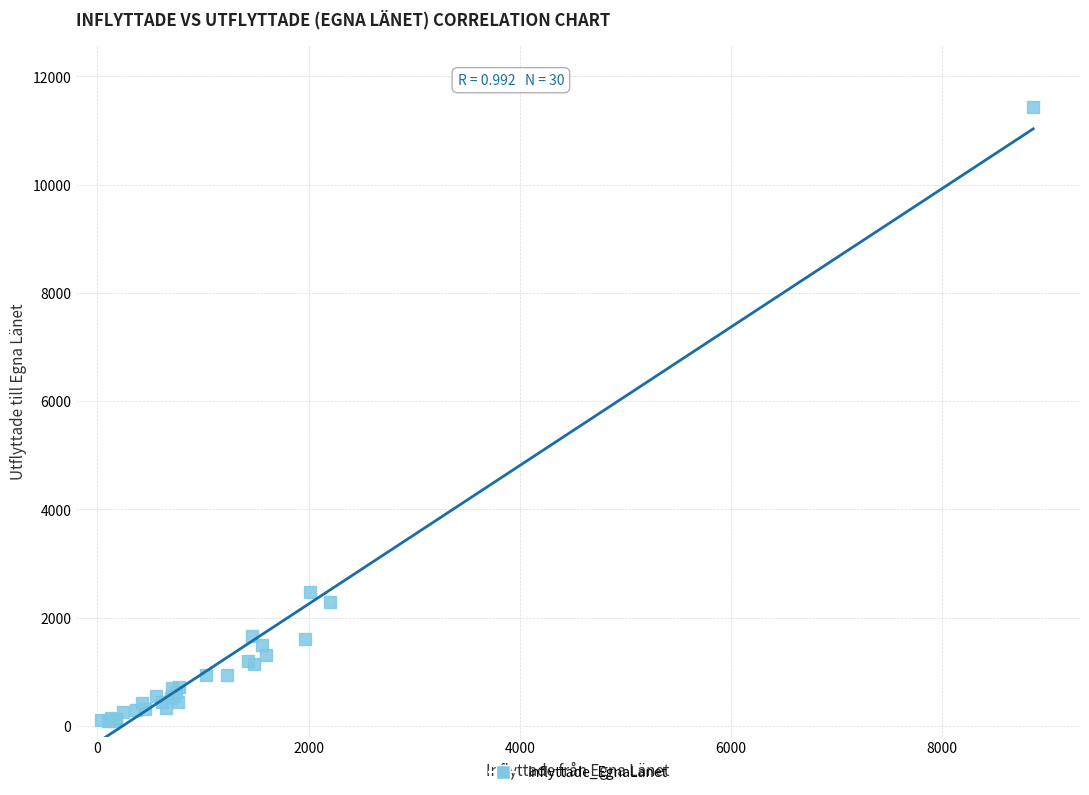

What Y value in the scatter plot is closest to 5757?

2467